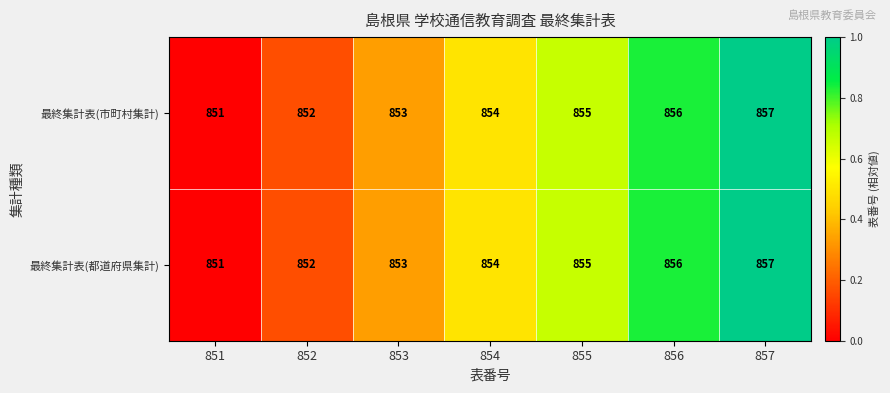

Reading left to right, what are all the values shown in this chart?

最終集計表(市町村集計): 851=851	852=852	853=853	854=854	855=855	856=856	857=857
最終集計表(都道府県集計): 851=851	852=852	853=853	854=854	855=855	856=856	857=857